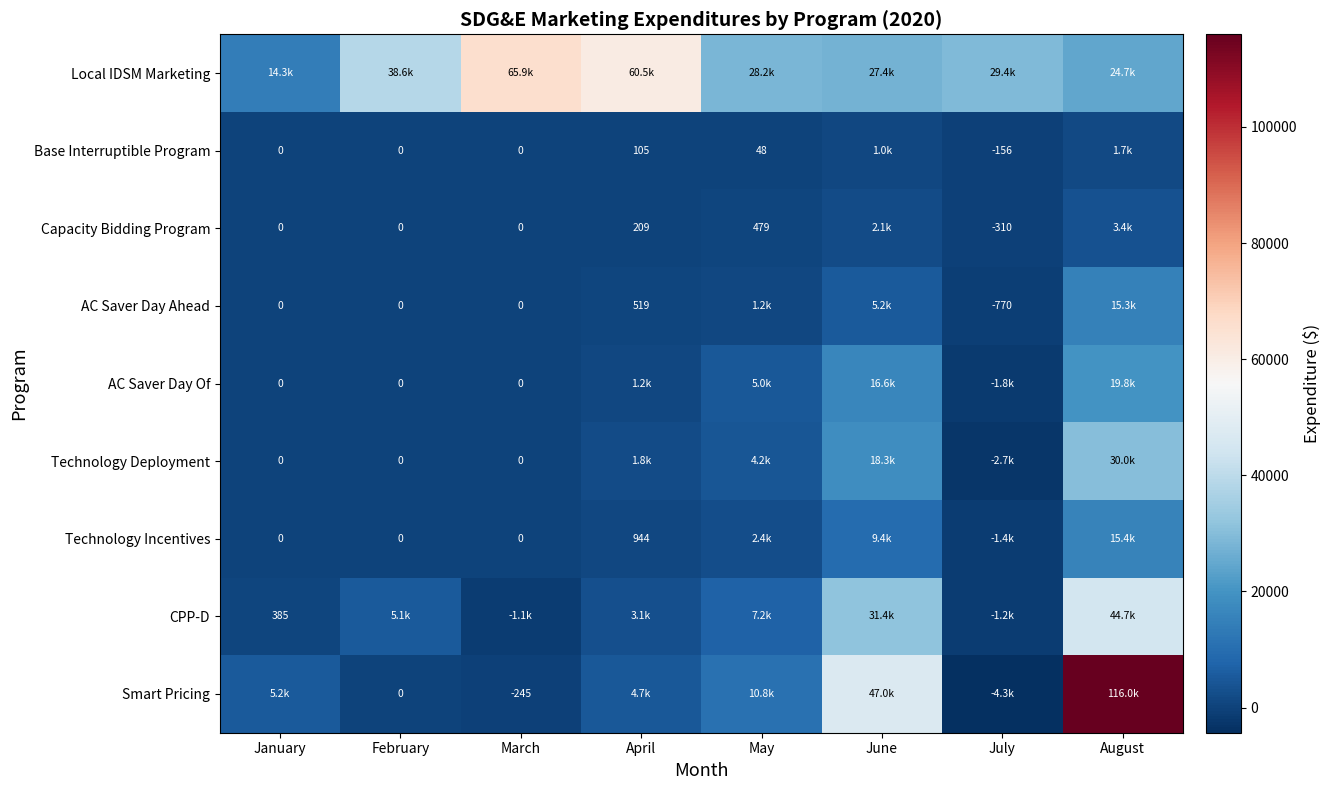

Which series has the largest total across all categories?

Local IDSM Marketing